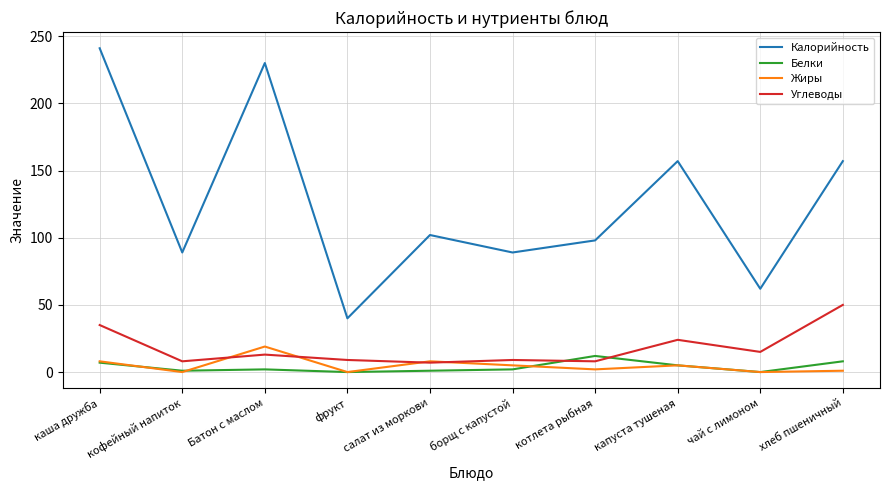

Is this an area chart (filled region under the line)?

No